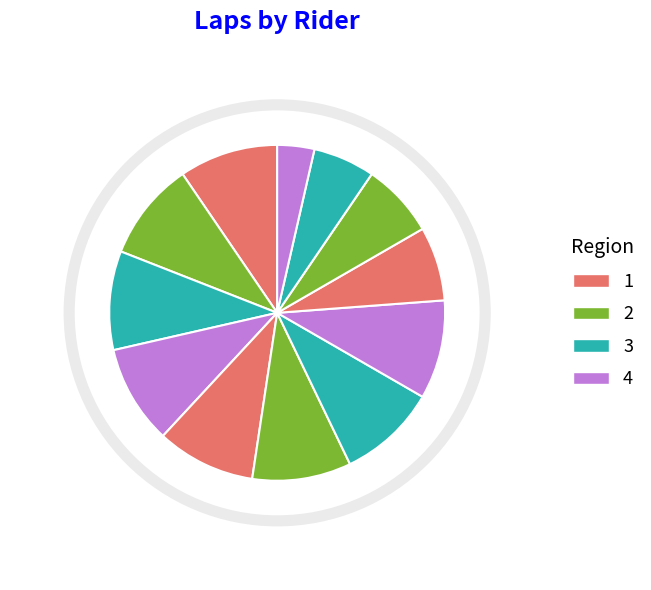

True or false: ALAM SP accounts for 1% of the total.

False